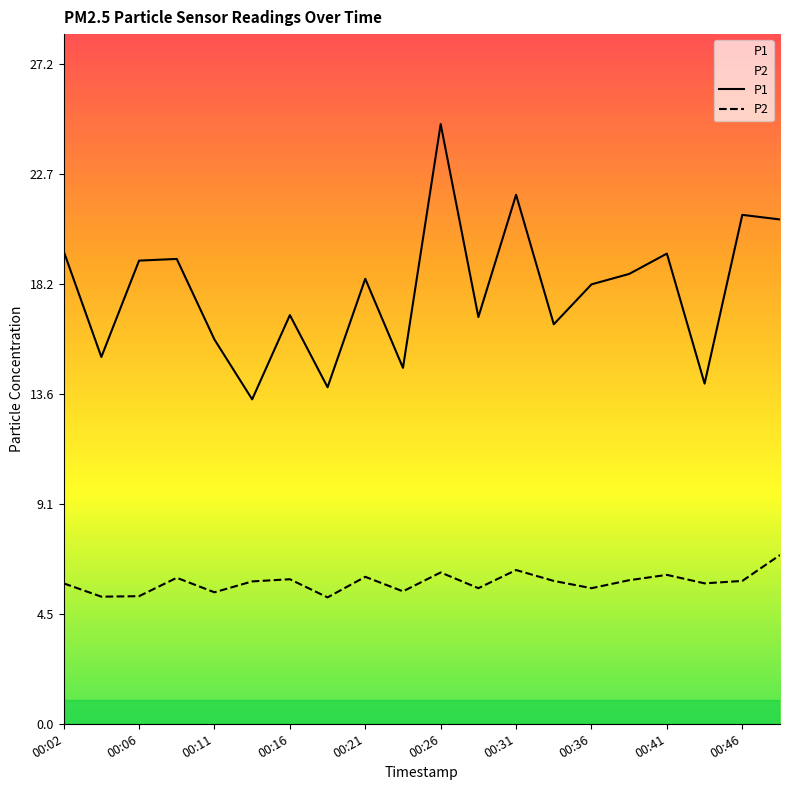

What is the value of the P1 point at the 2nd from the left?

15.2